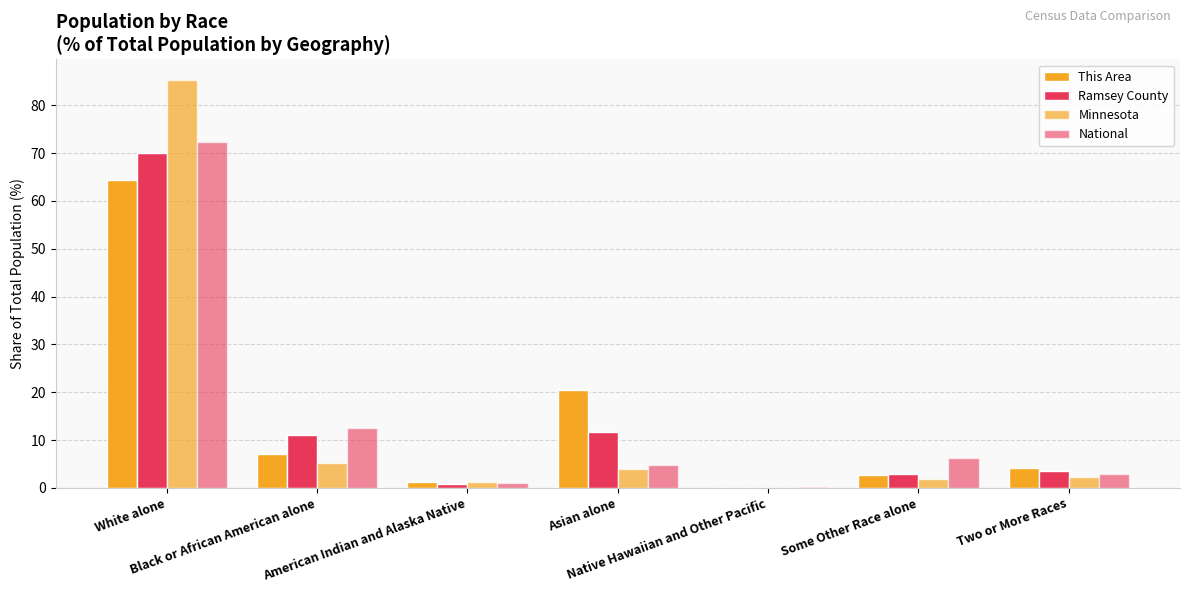

Which series has the largest range (max minus min)?

Minnesota